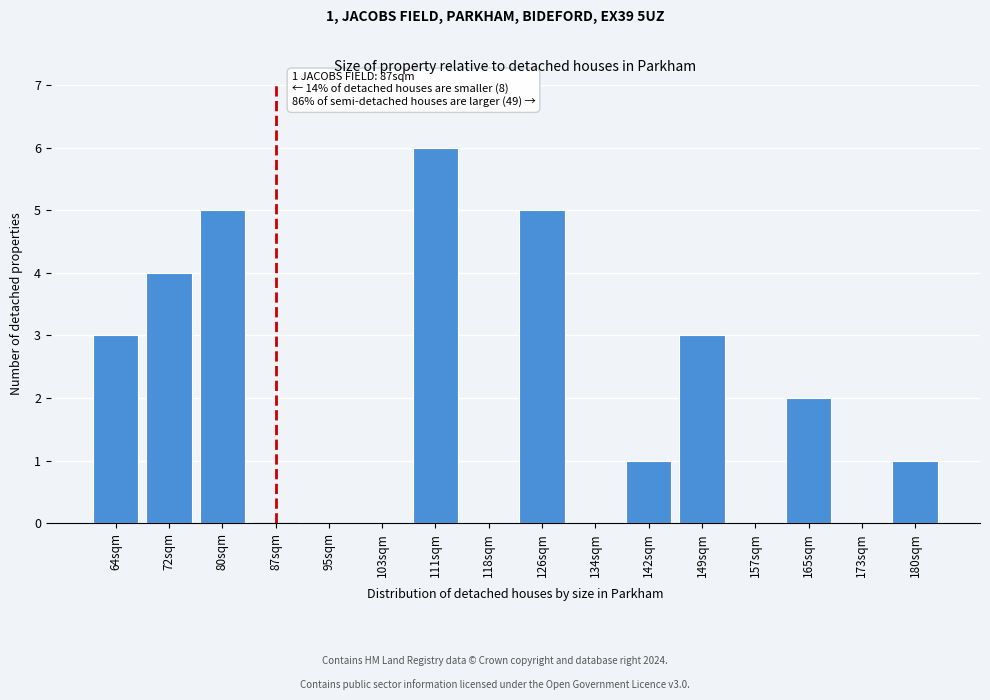

Reading left to right, extract all data points from this chart.

64sqm=3	72sqm=4	80sqm=5	87sqm=0	95sqm=0	103sqm=0	111sqm=6	118sqm=0	126sqm=5	134sqm=0	142sqm=1	149sqm=3	157sqm=0	165sqm=2	173sqm=0	180sqm=1